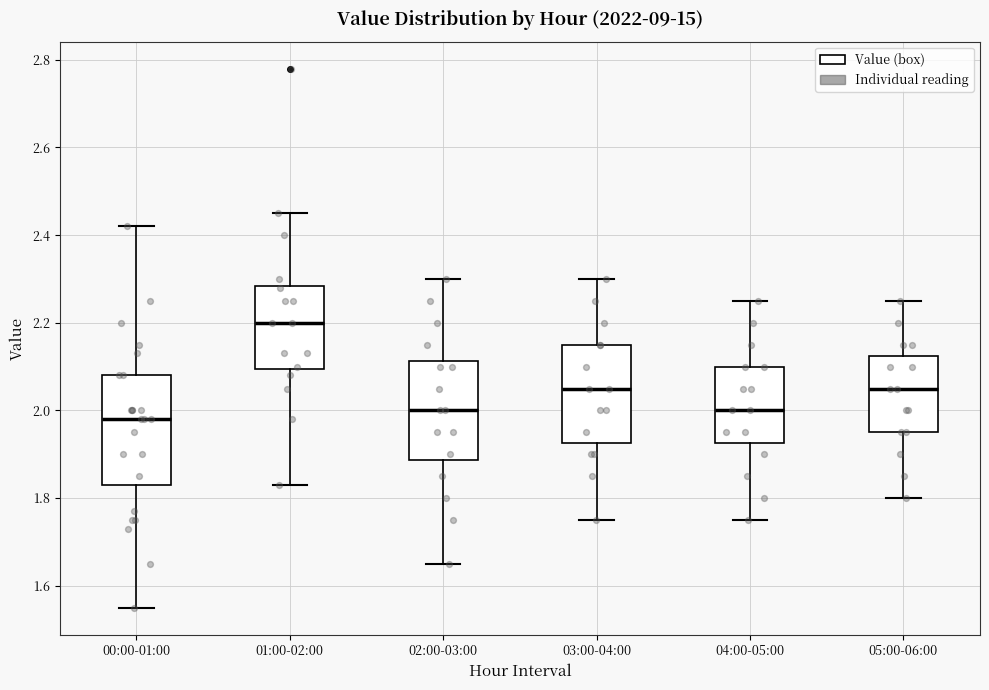

Which box has the lowest median line?

00:00-01:00